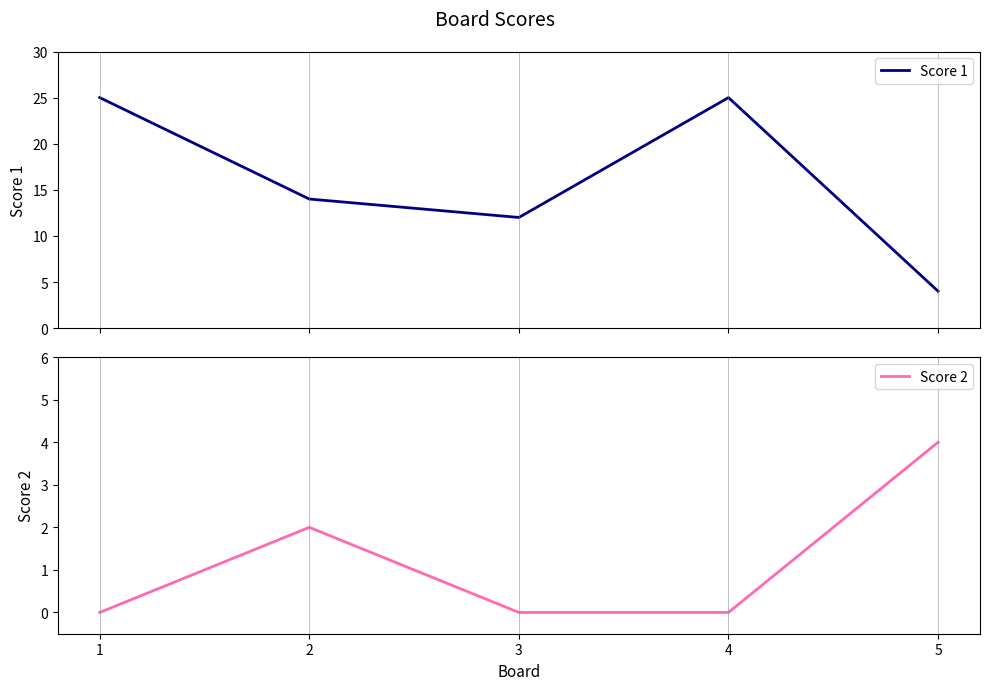

What is the sum of all Score 2 values?

6